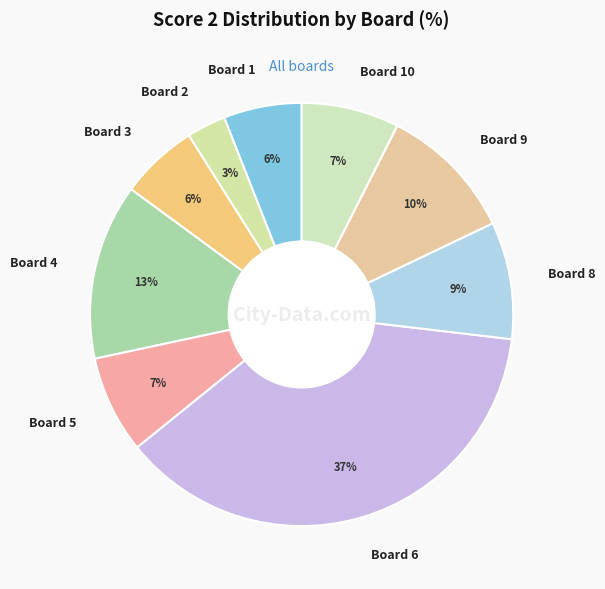

Does any single category account for the majority?

No